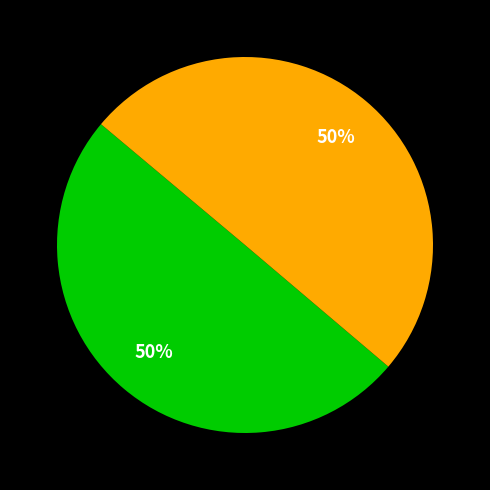

How many segments does this pie chart have?

2